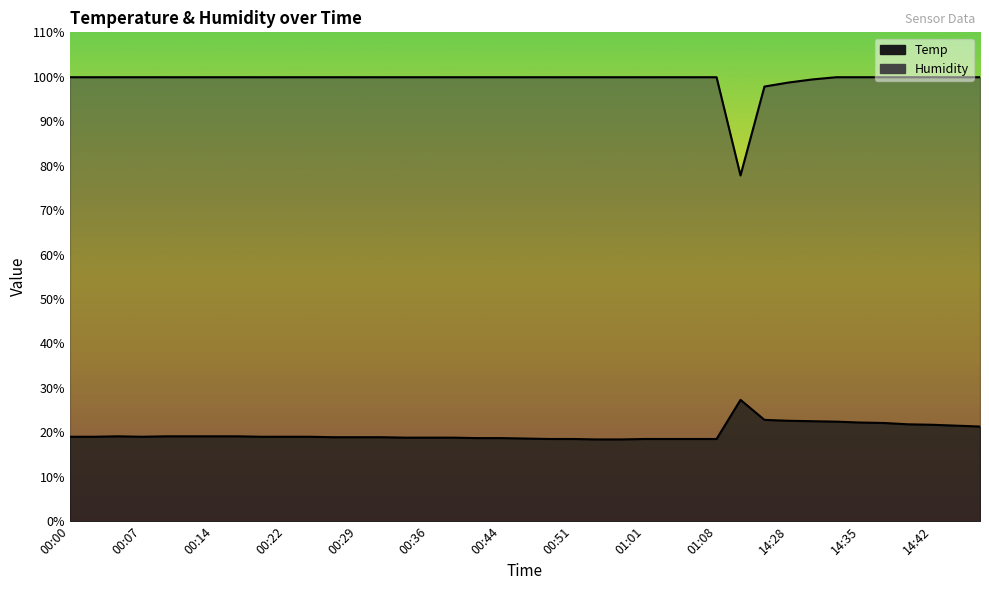

Which series changed the most between 00:31 and 00:39?

Temp